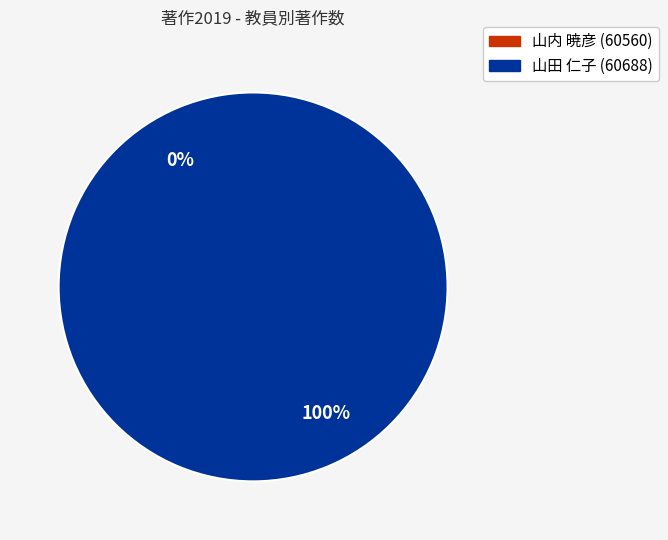

What percentage is the 山田 仁子 (60688) slice, to the nearest percent?

100%